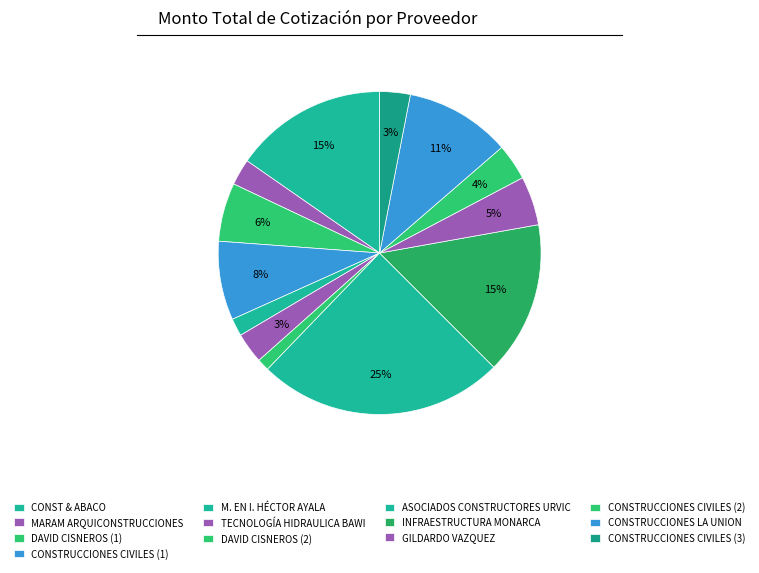

Between INFRAESTRUCTURA MONARCA and TECNOLOGÍA HIDRAULICA BAWI, which is larger?

INFRAESTRUCTURA MONARCA